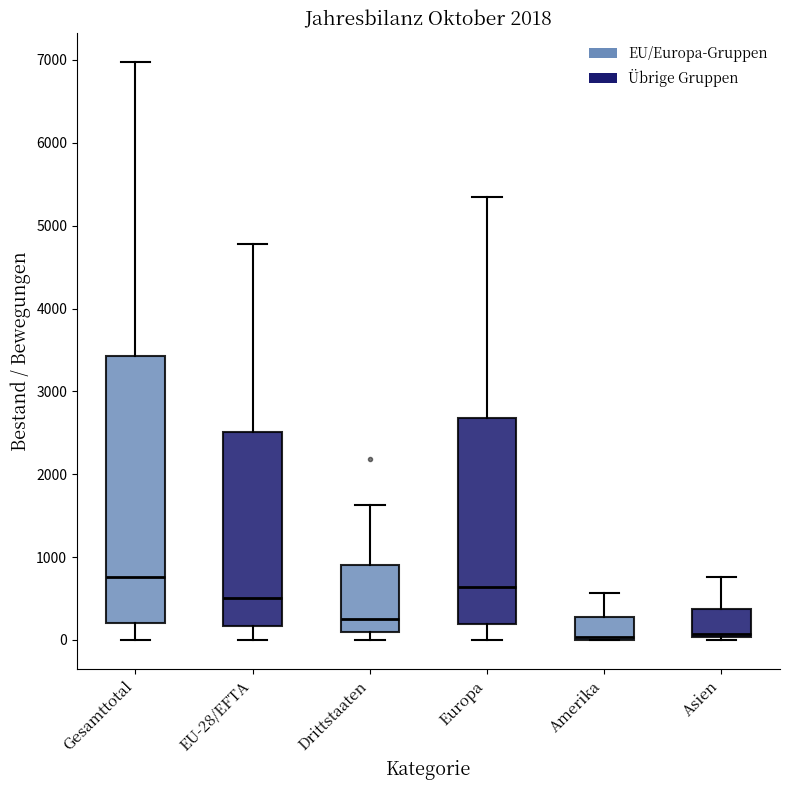

Where is the upper edge of the box for Gesamttotal on the y-axis? The values are not printed on the chart, so give them approximately, as read against the axis.

3400